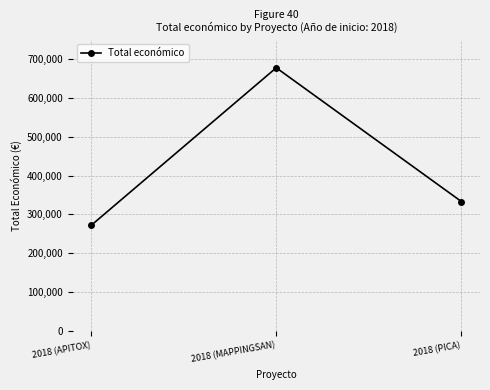

At which category does the chart reach its minimum across all series?

2018 (APITOX)